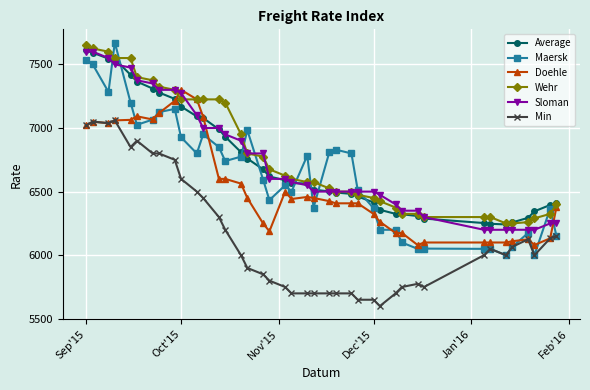

What is the value of the Doehle point at the 8th from the left?

7117